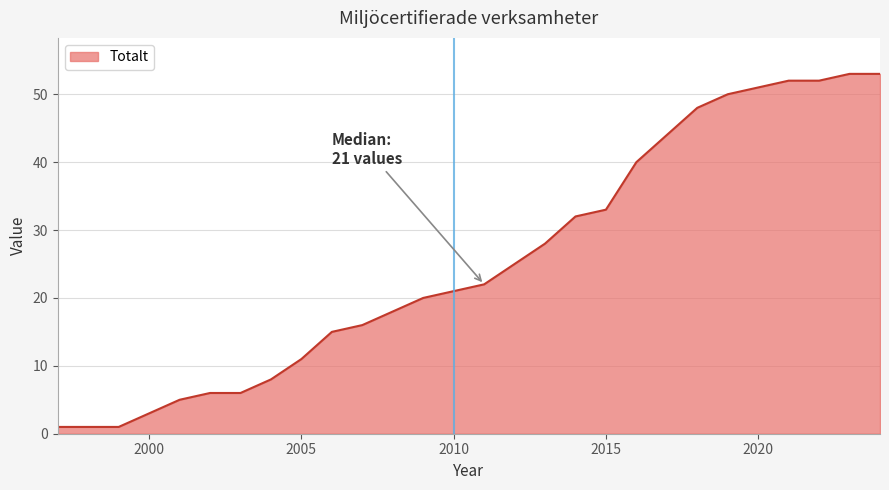

What is the difference between the maximum and minimum values?

52